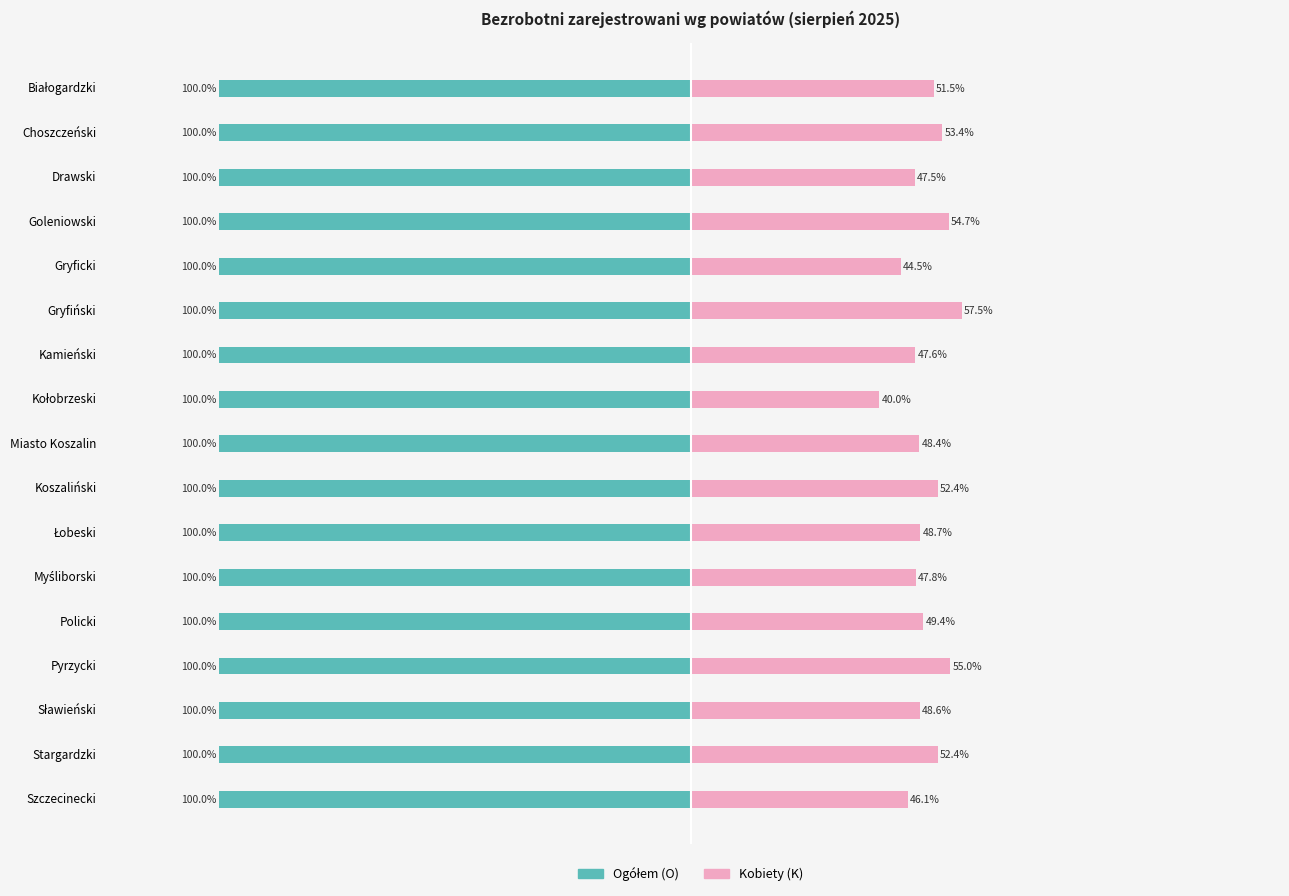

At −100, list the series in order from largest to smallest.

Kobiety (K), Ogółem (O)